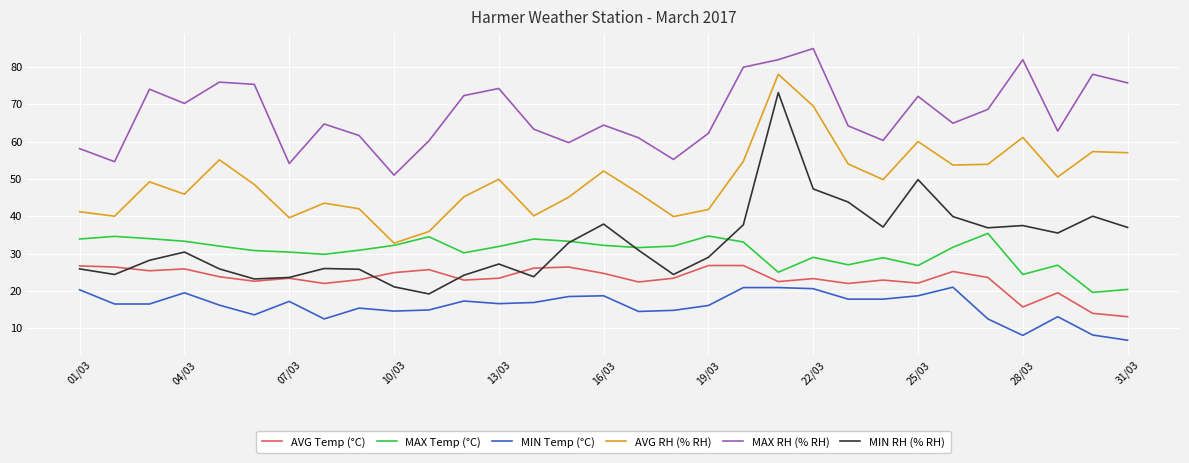

Which series has the largest range (max minus min)?

MIN RH (% RH)